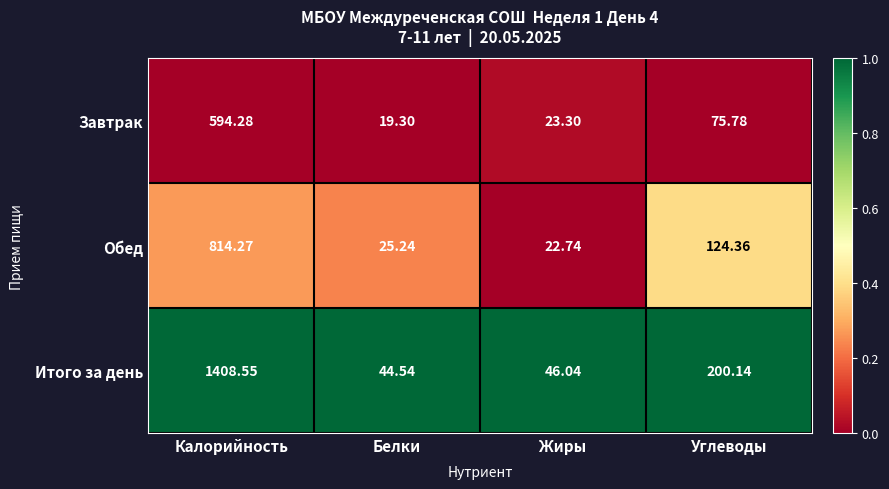

Between Жиры and Углеводы, which series saw the biggest shift?

Итого за день